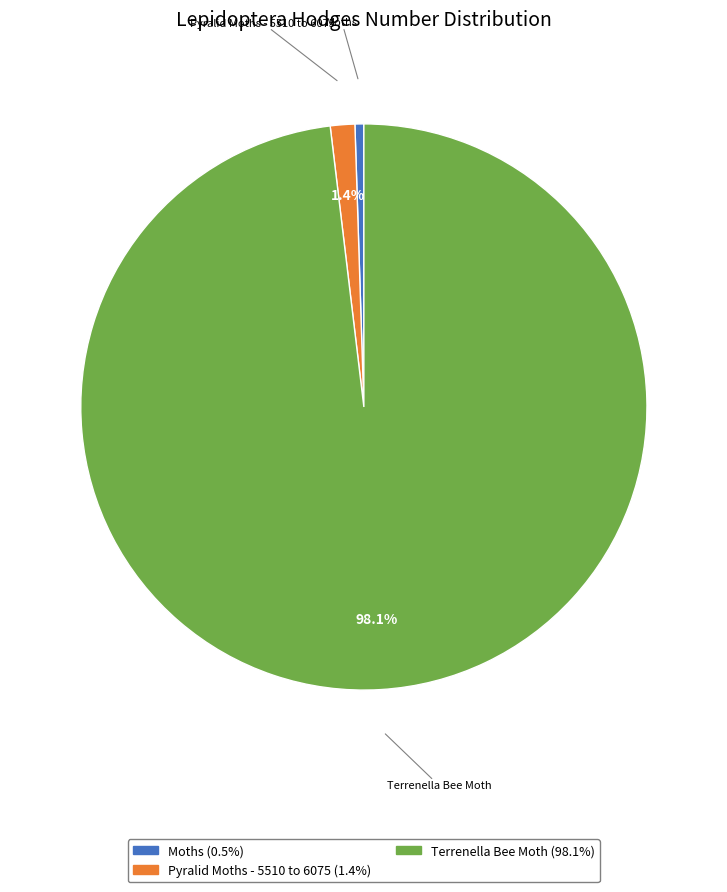

What portion of the pie excludes Terrenella Bee Moth?

1.9%